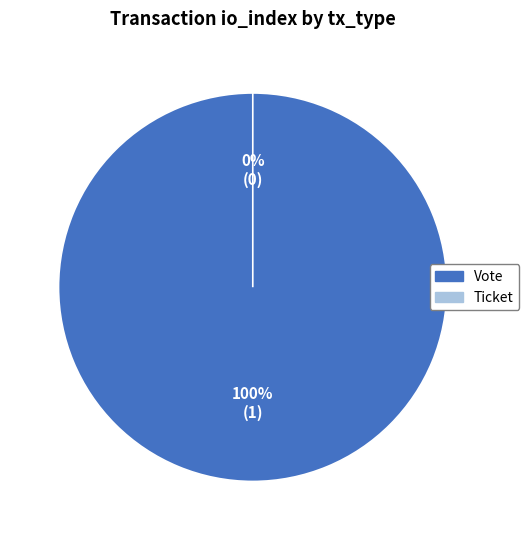

Combined, what portion of the pie is Vote and Ticket?

100.0%